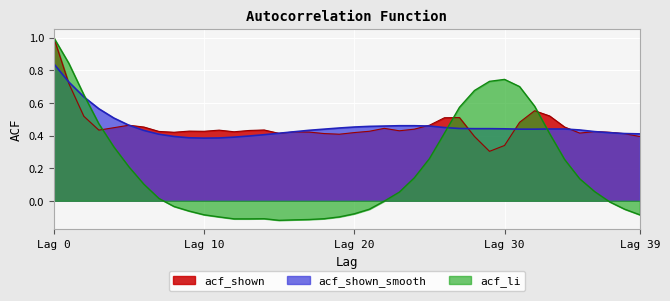

What is the difference between the maximum and minimum values in the acf_li series?

1.1